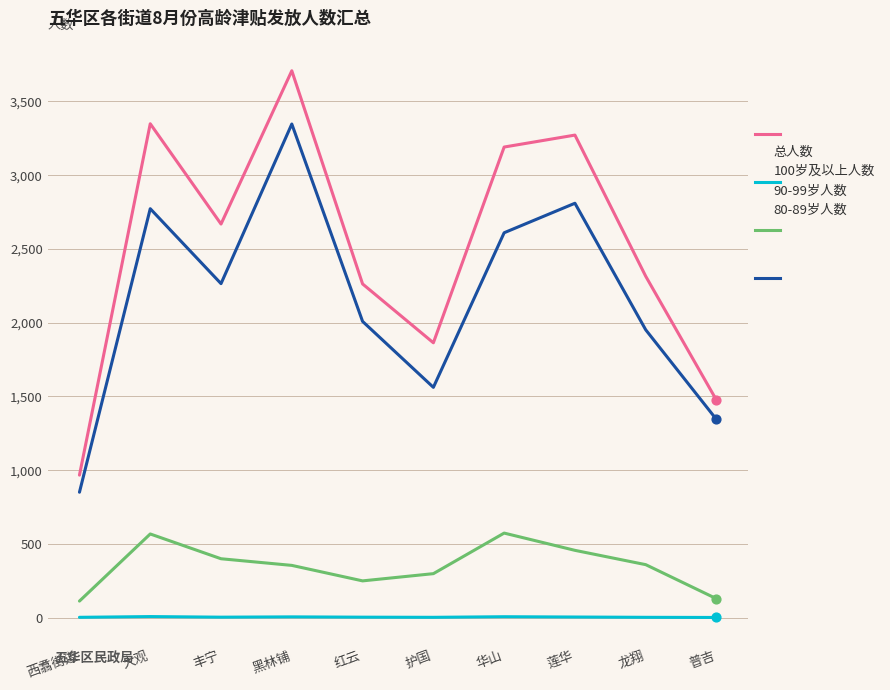

What are all the series names shown in the legend?

总人数, 100岁及以上人数, 90-99岁人数, 80-89岁人数